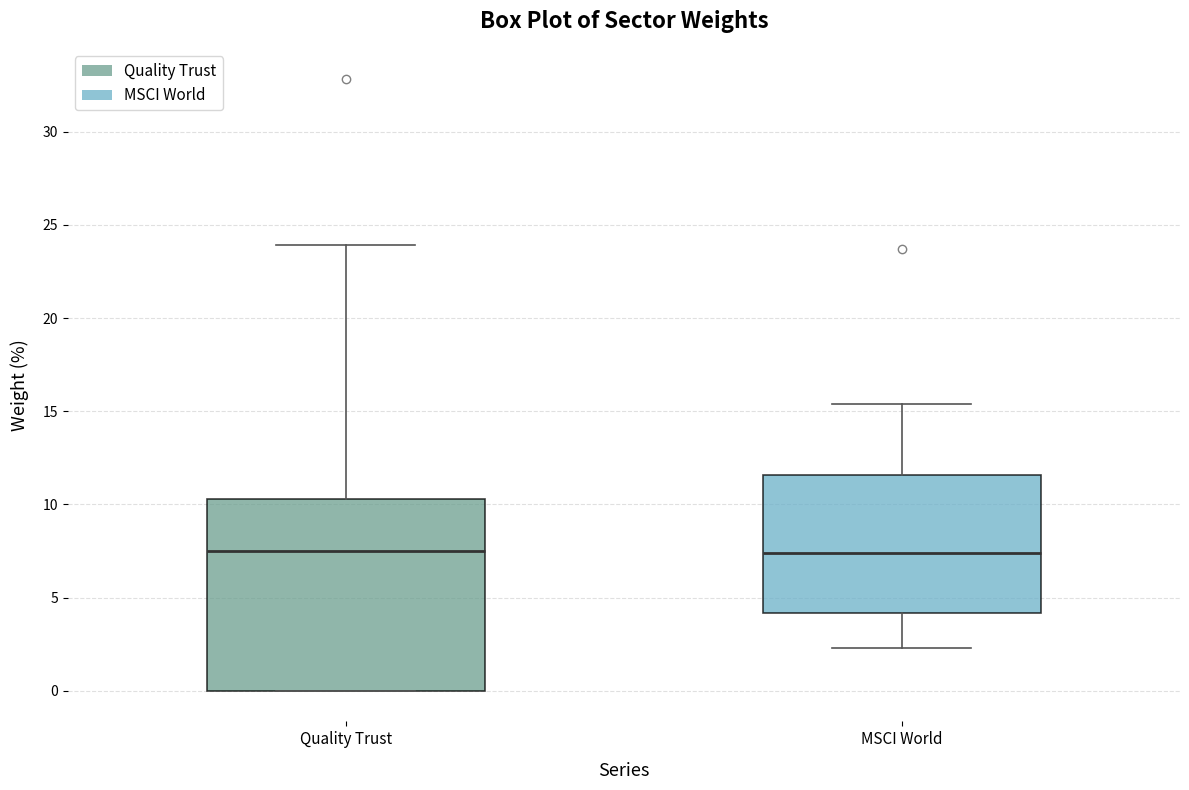

Reading left to right, read every box against the y-axis: the position of its median line, the range the box covers, and the ends of its whiskers. The values are not printed on the chart, so give them approximately, as read against the axis.

Quality Trust: median 7.5, box 0.0 to 10.5, whiskers 0.0 to 24.0
MSCI World: median 7.5, box 4.0 to 11.5, whiskers 2.5 to 15.5